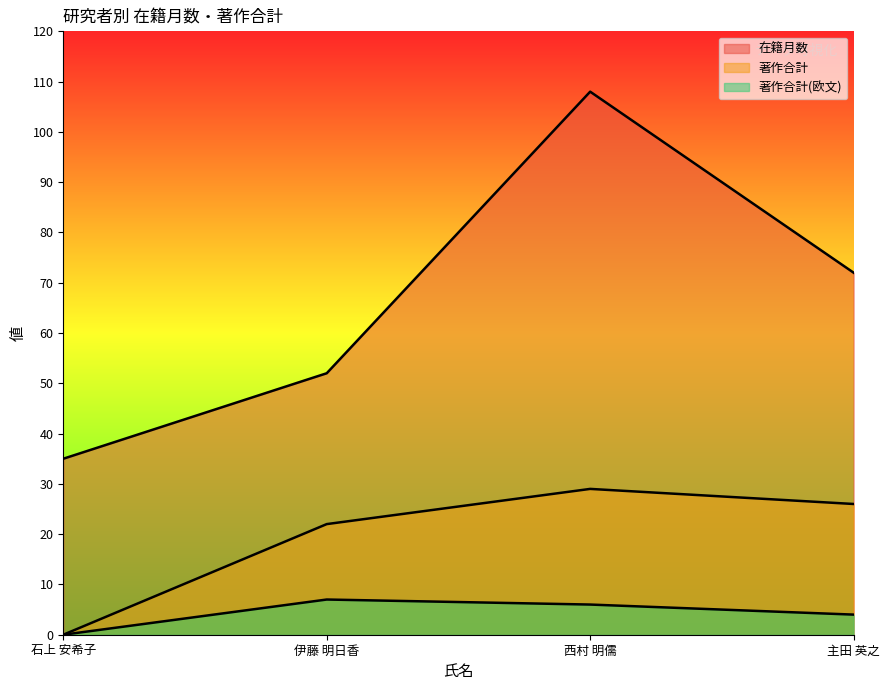

How many lines are shown in the chart?

3